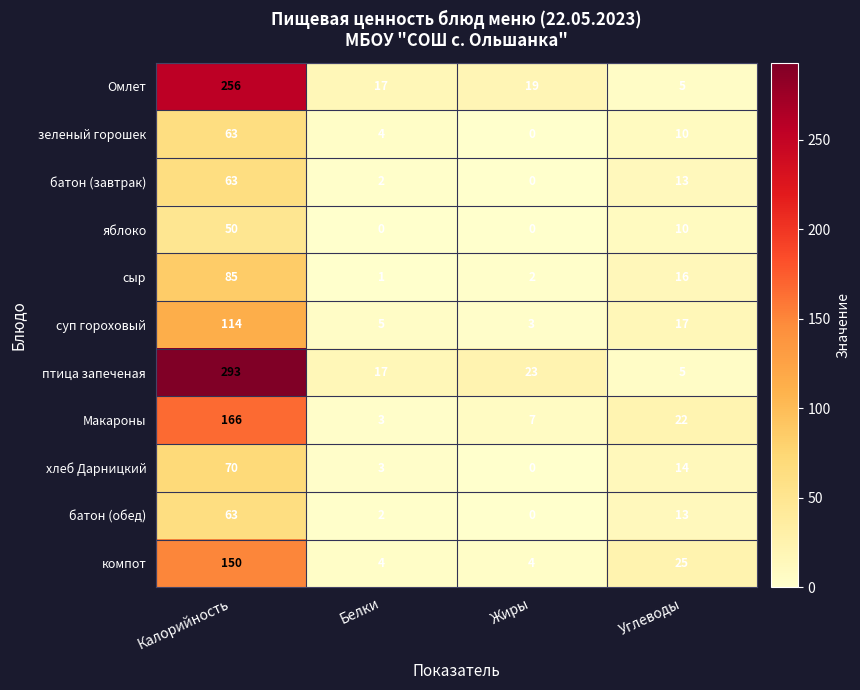

What is the difference between the maximum and minimum values in the сыр series?

84